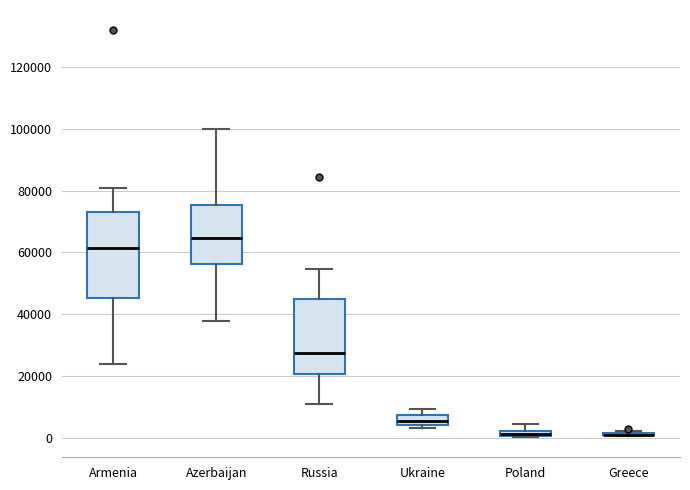

Comparing the boxes themselves (not the whiskers), which one is the tallest?

Armenia